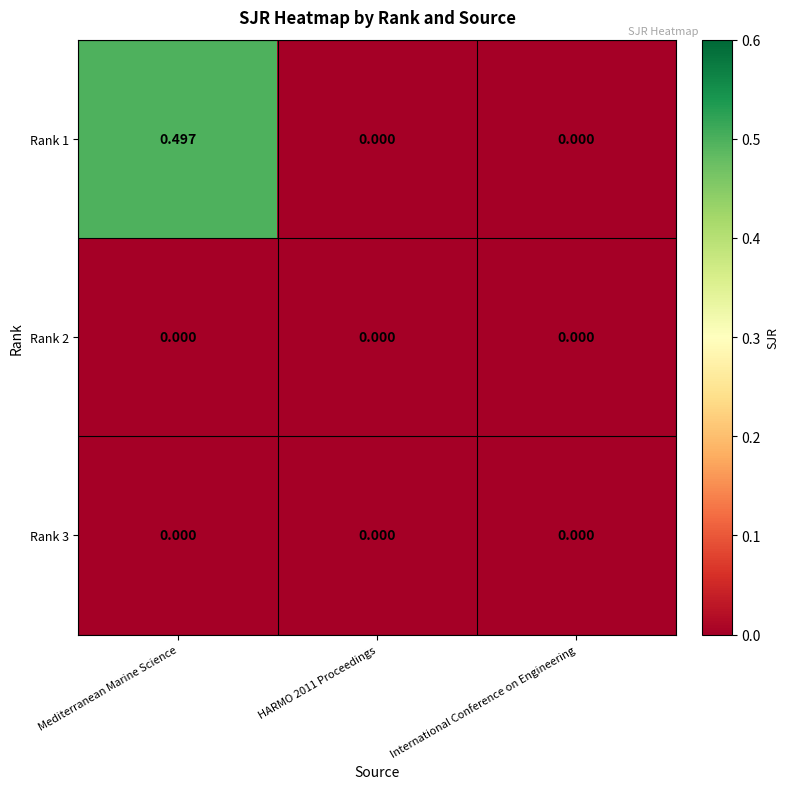

At which category is the sum across all series the highest?

Mediterranean Marine Science